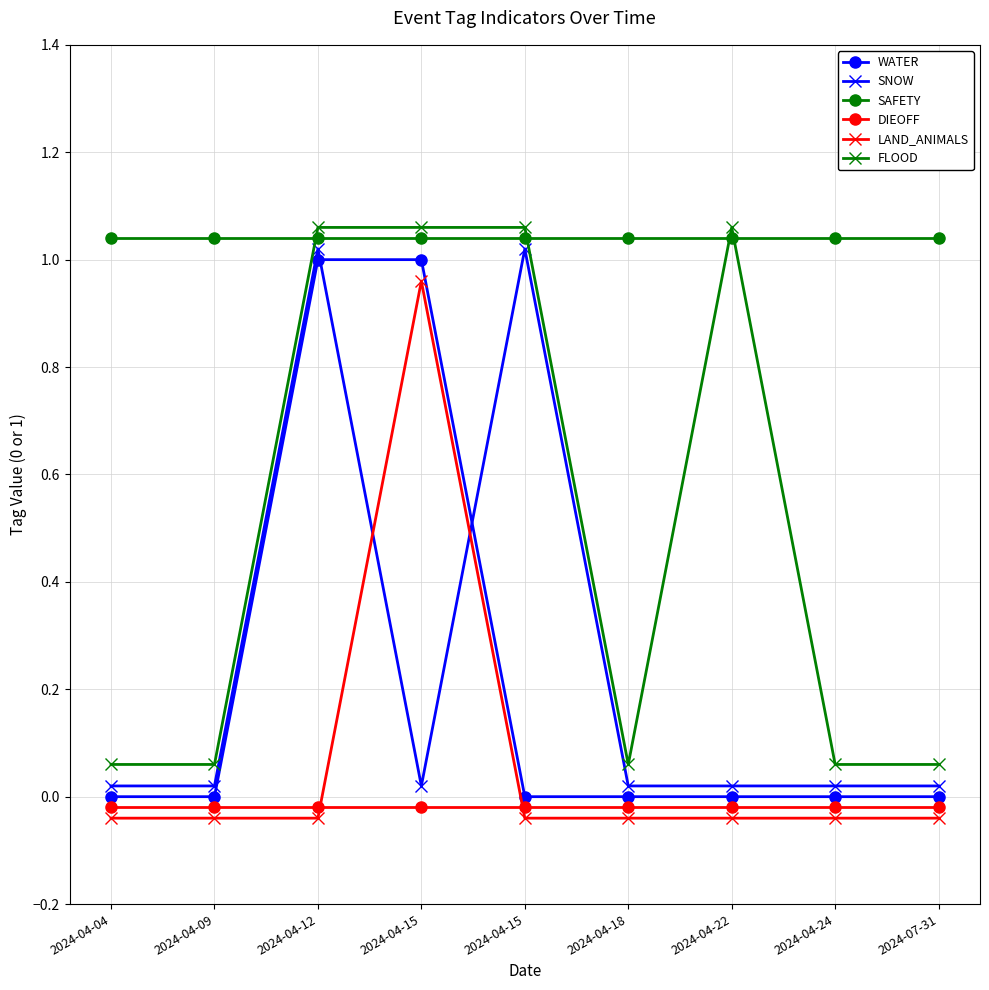

At 2024-04-04, list the series in order from largest to smallest.

SAFETY, FLOOD, SNOW, WATER, DIEOFF, LAND_ANIMALS